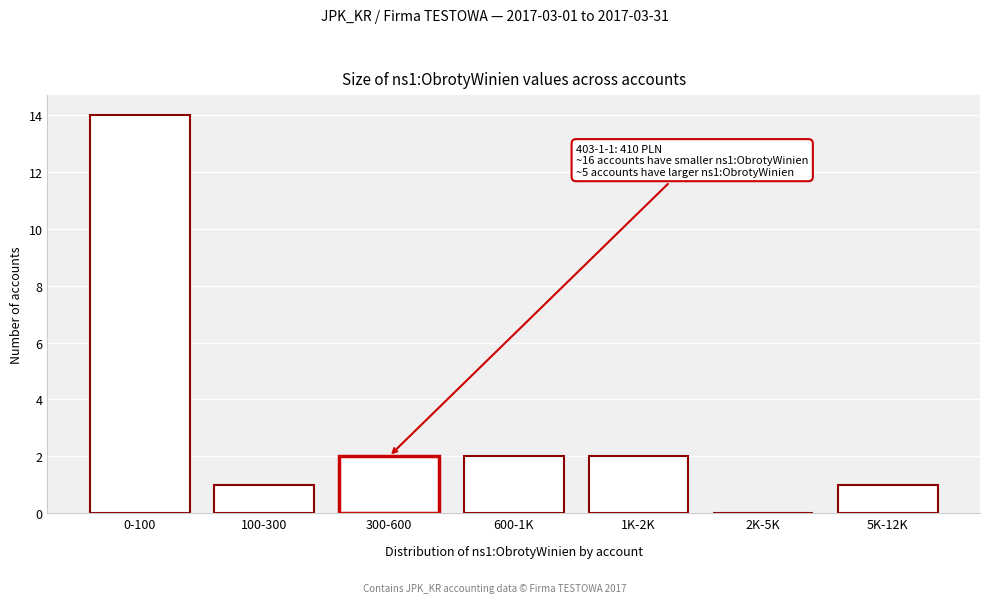

Reading left to right, transcribe all the data shown in this chart.

0-100=14	100-300=1	300-600=2	600-1K=2	1K-2K=2	2K-5K=0	5K-12K=1